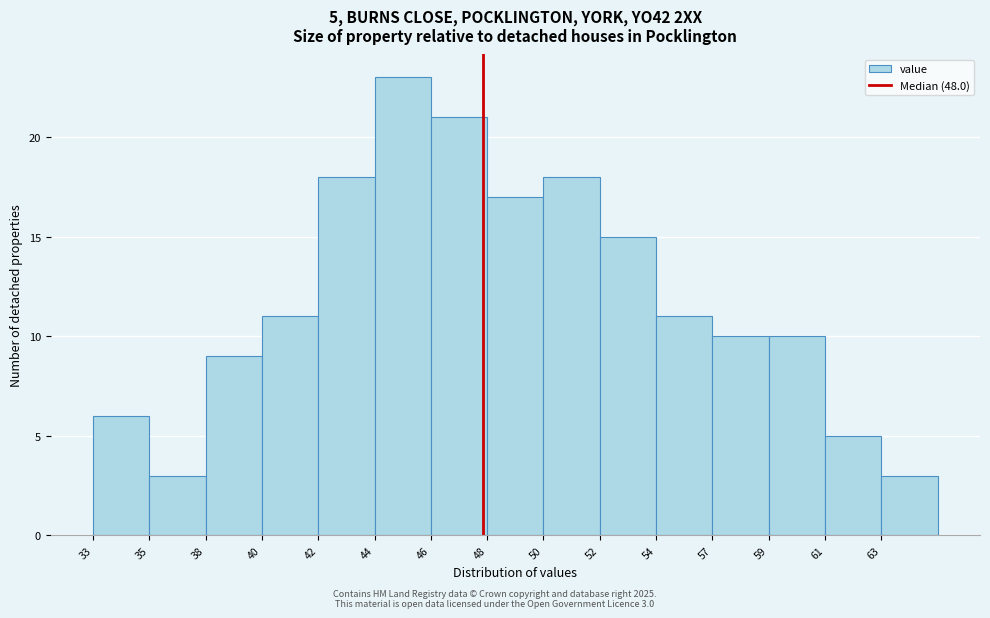

Reading left to right, what are all the values shown in this chart?

6	3	9	11	18	23	21	17	18	15	11	10	10	5	3